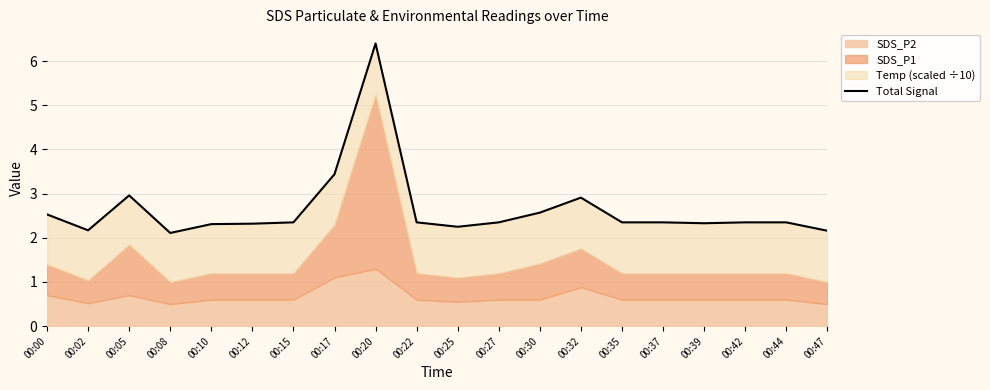

How many interior local peaks (higher than both neighbors) does the data have?

3